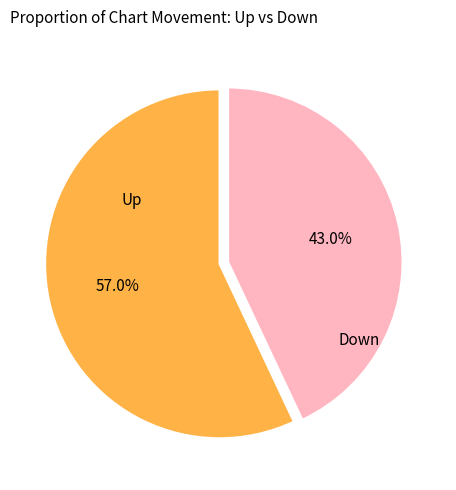

Is there any slice that represents more than half of the pie?

Yes